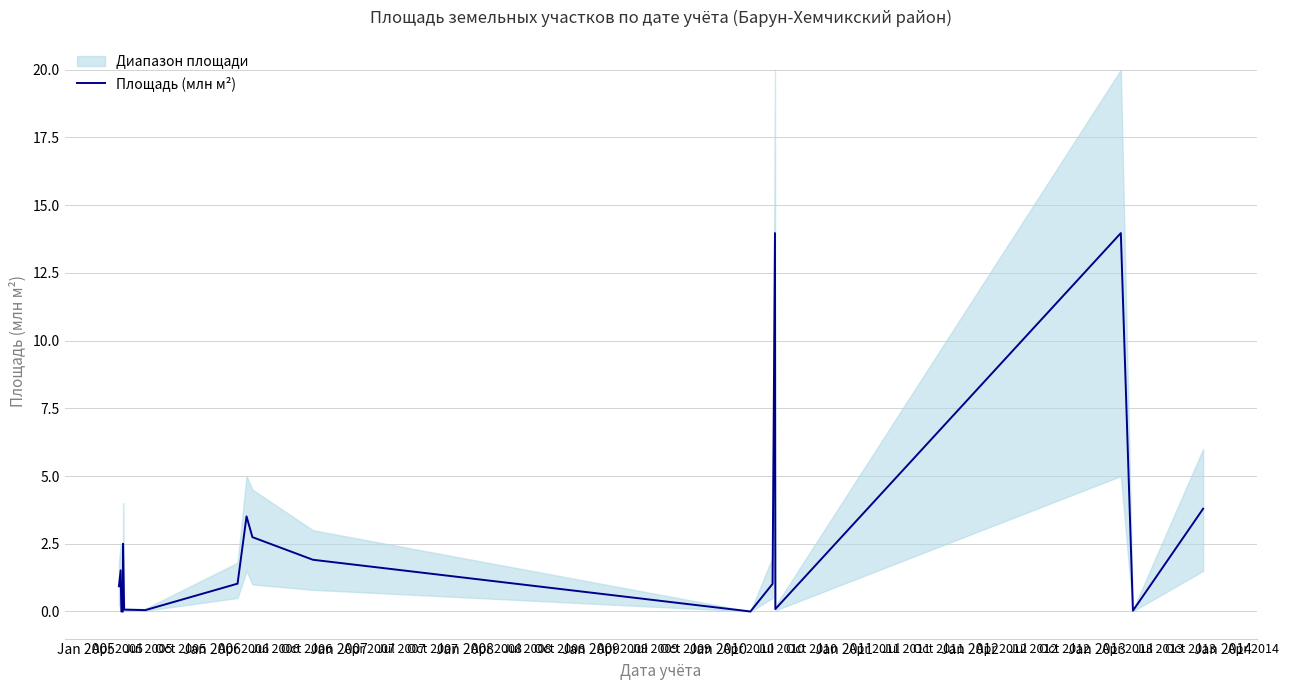

How many categories are shown in the chart?

18